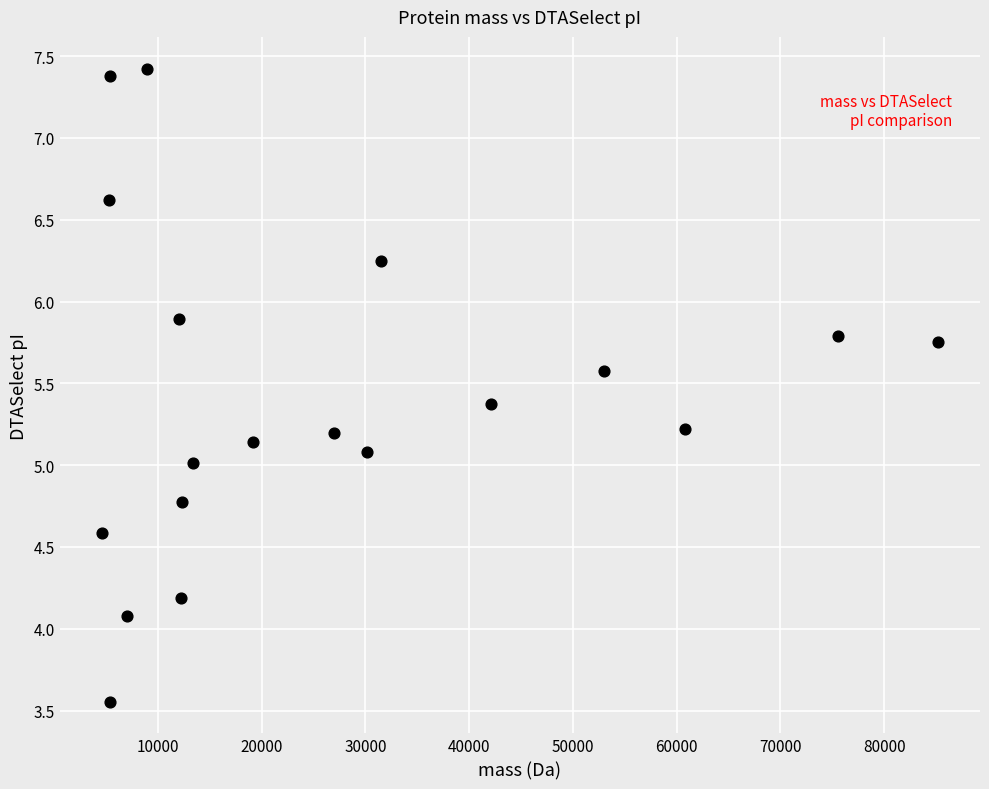

What is the range of X values (max minus min)?

80657.5